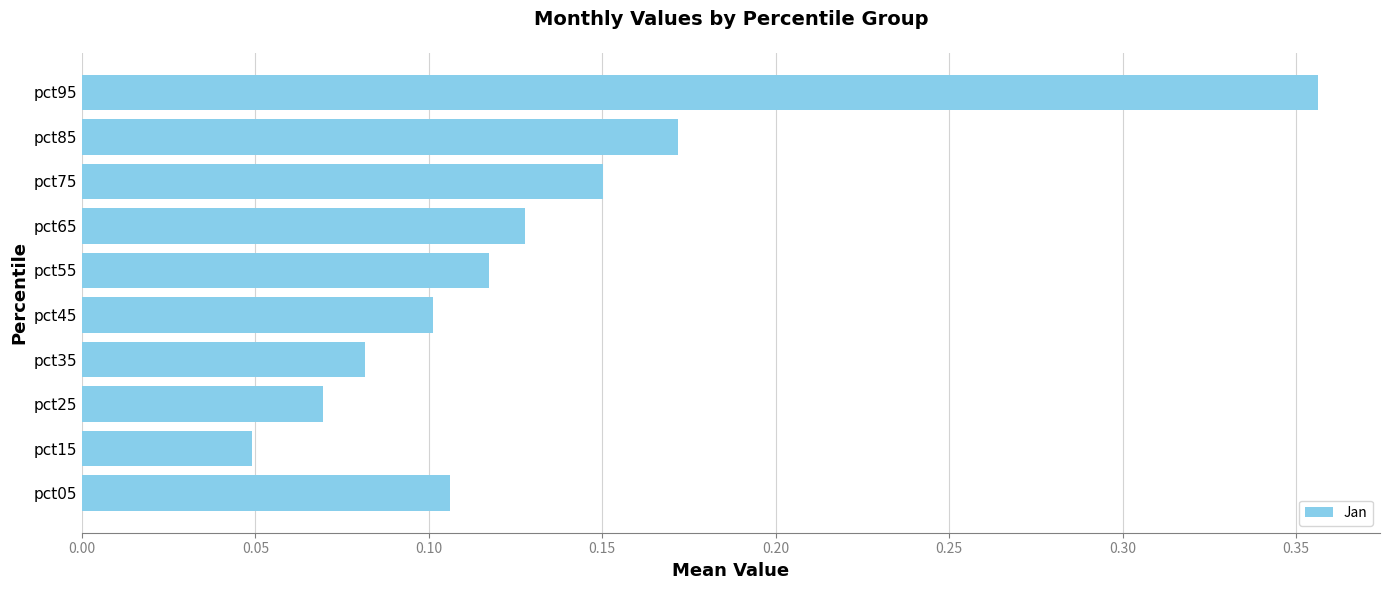

True or false: the data shows 0.0 at pct05.

False